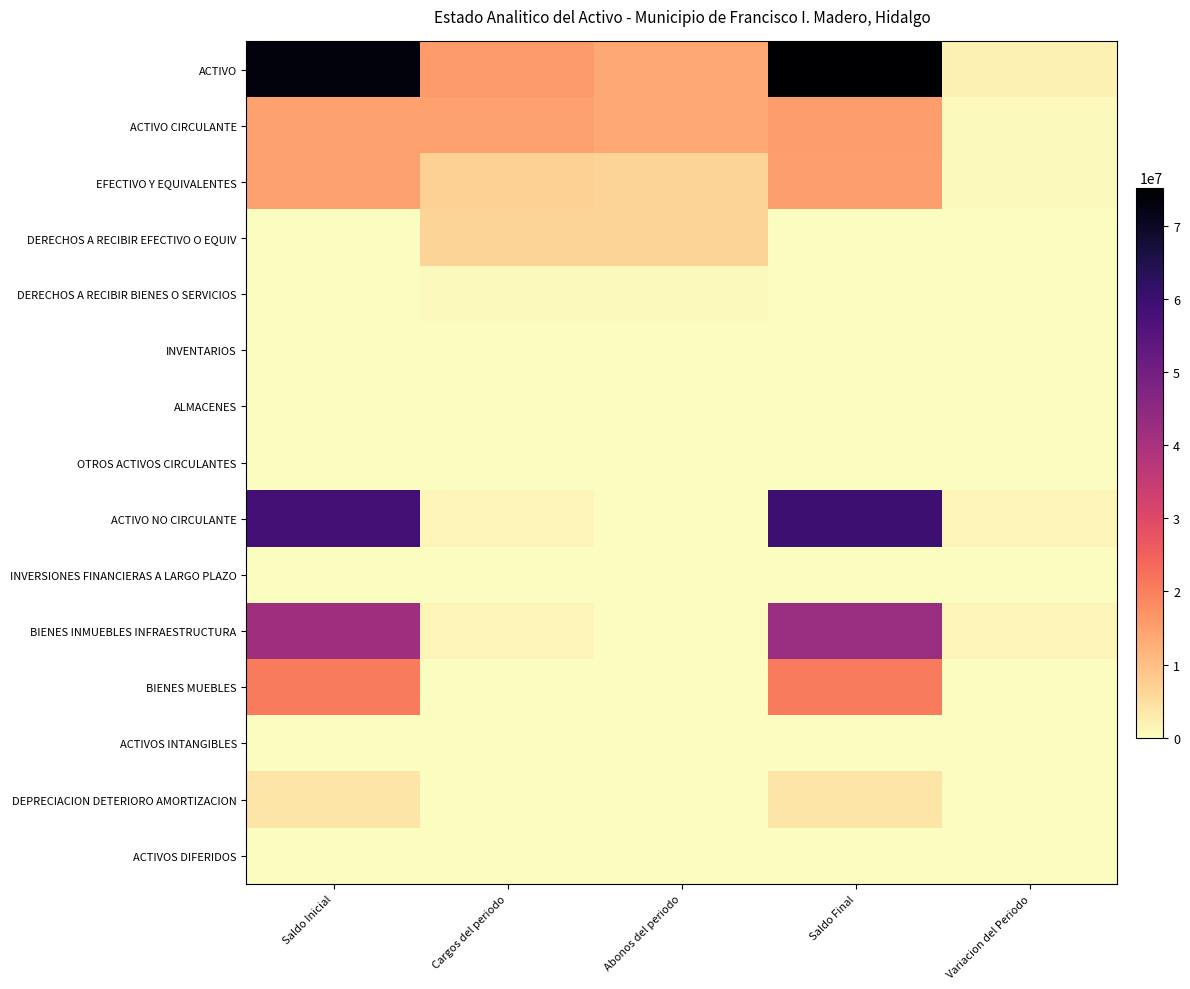

At how many categories does at least one series exceed 12227111?

4